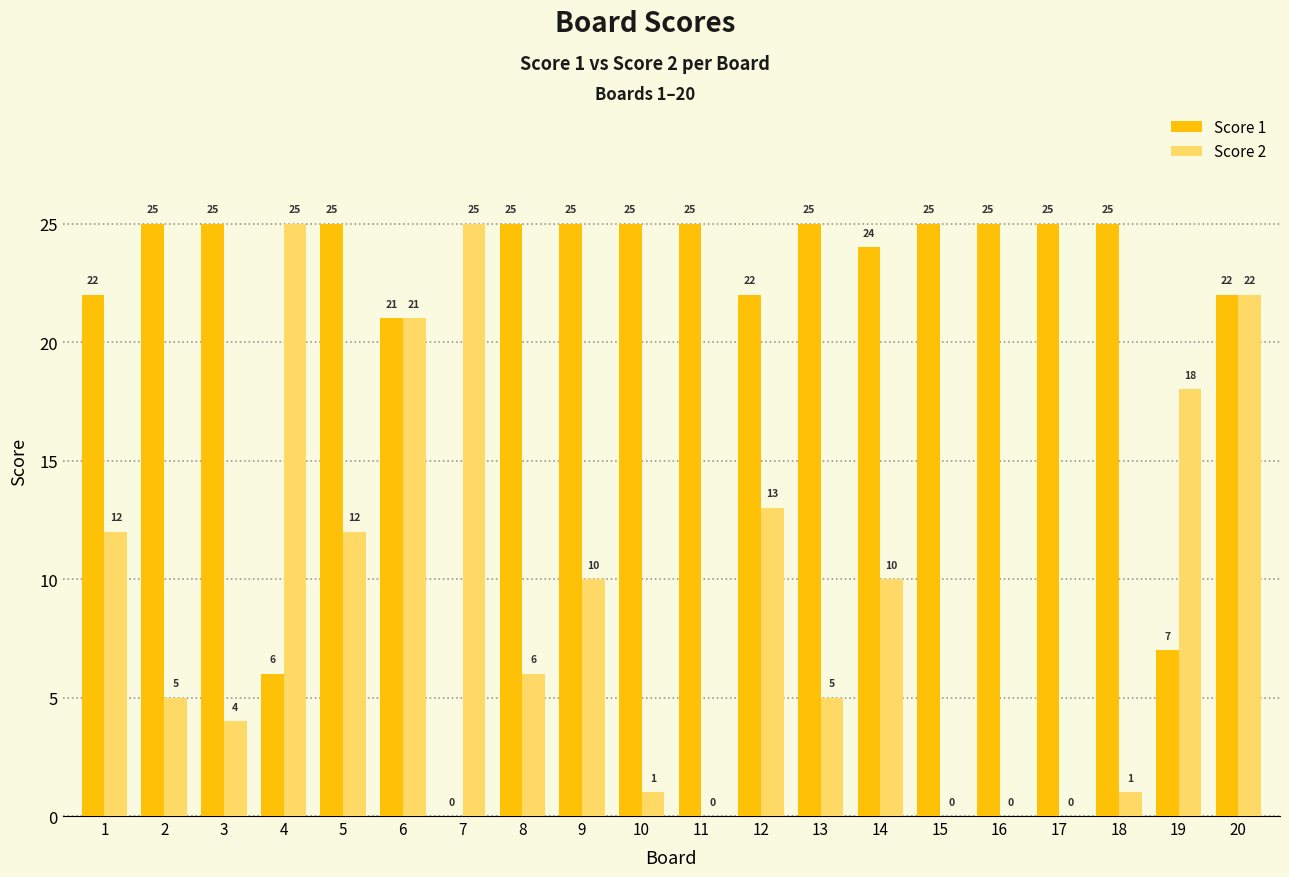

The value of Score 2 at 14 is 4. True or false?

False